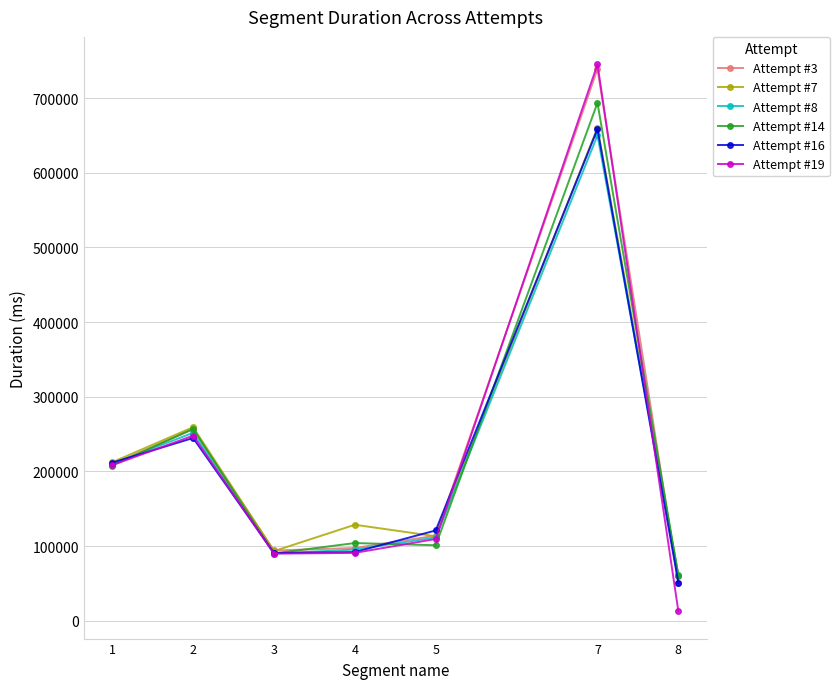

True or false: Attempt #7 has more than 0 points higher than both neighbors.

True